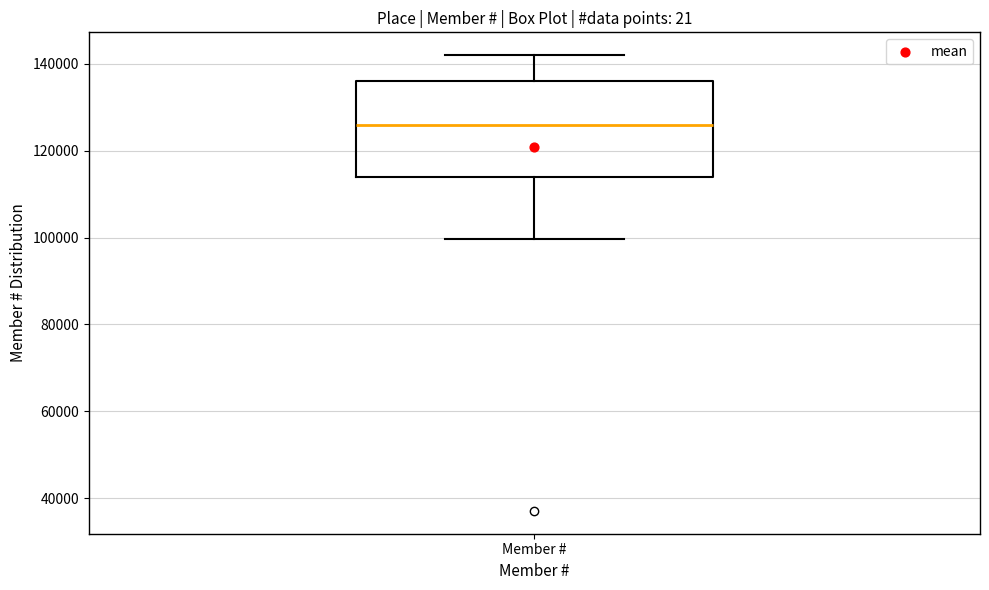

Read this box plot against the y-axis: the position of the median line, the range covered by the box, and the ends of both whiskers. The values are not printed on the chart, so give them approximately, as read against the axis.

median 126000, box 114000 to 136000, whiskers 100000 to 142000